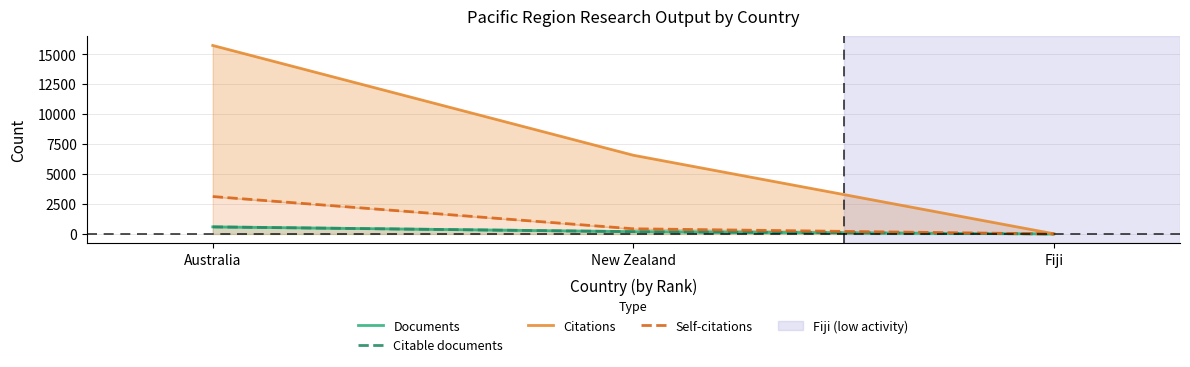

The Documents series shows 40 at New Zealand. True or false?

False